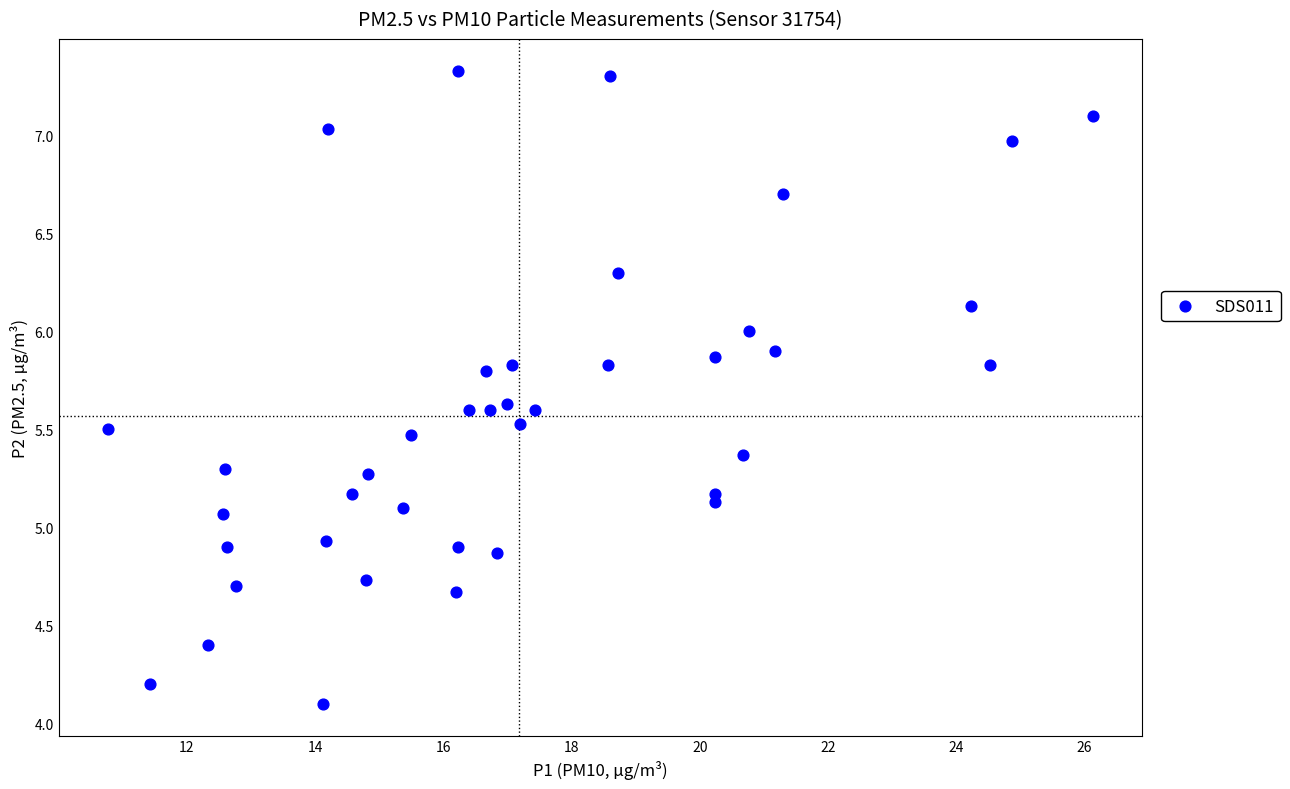

What is the range of X values (max minus min)?

15.4